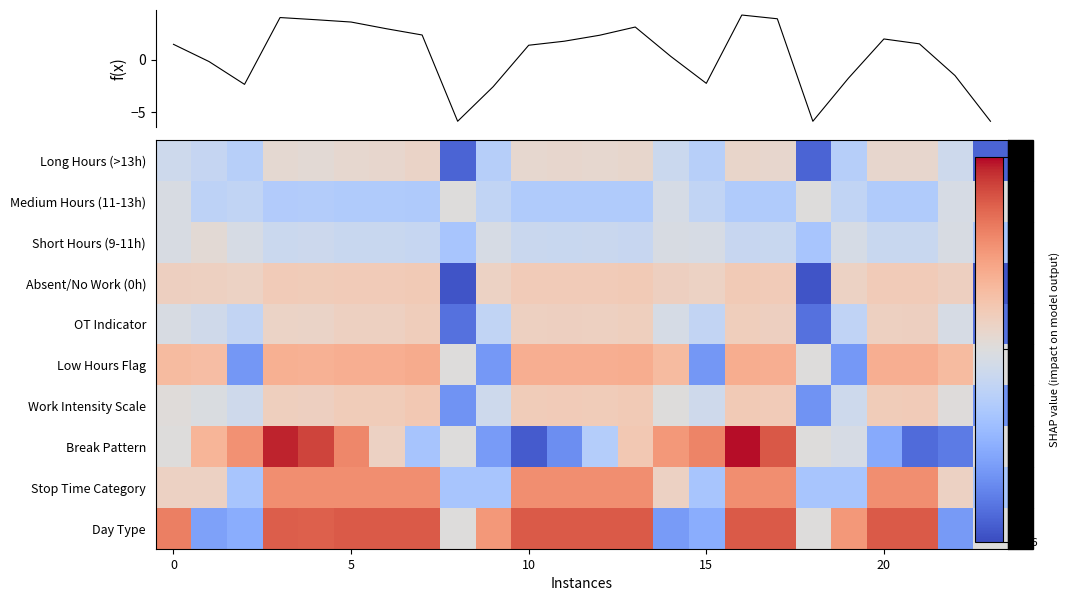

What is the average value of the Day Type series?

5.3